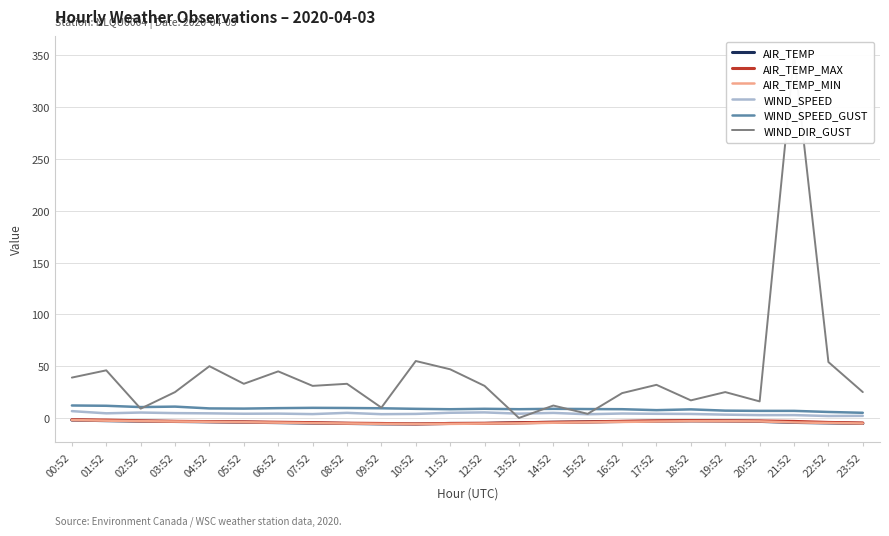

True or false: AIR_TEMP_MIN and WIND_SPEED cross at least once.

False